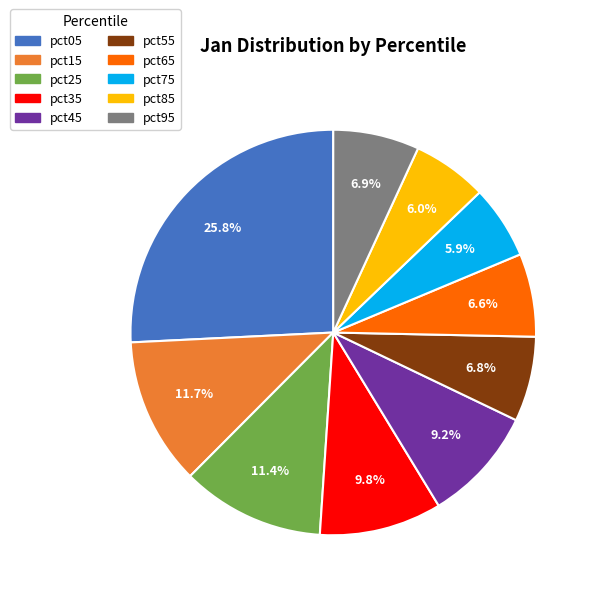

How much of the chart is everything except pct15?

88.3%